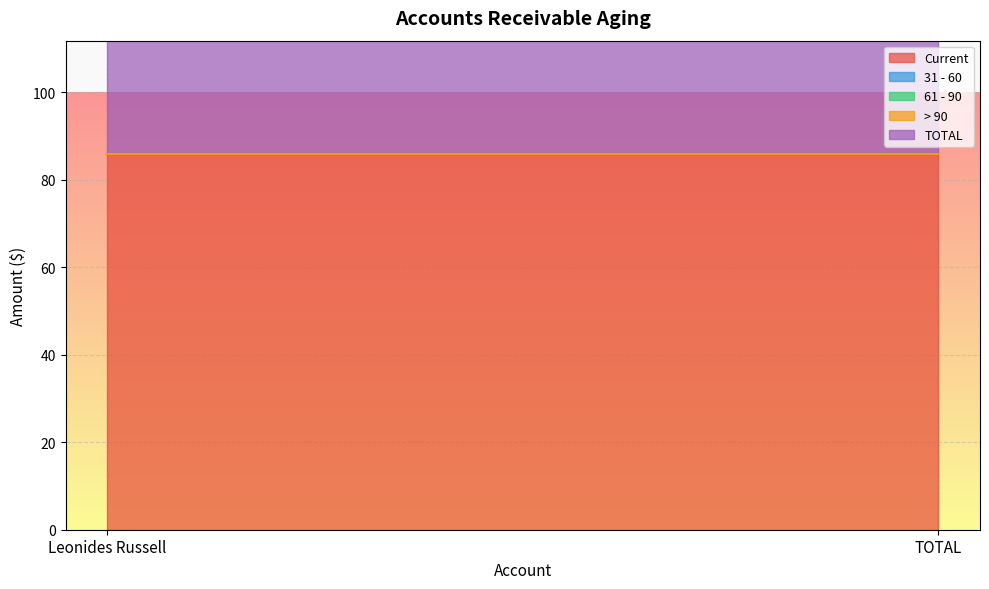

What is the minimum value for Current?

86.0